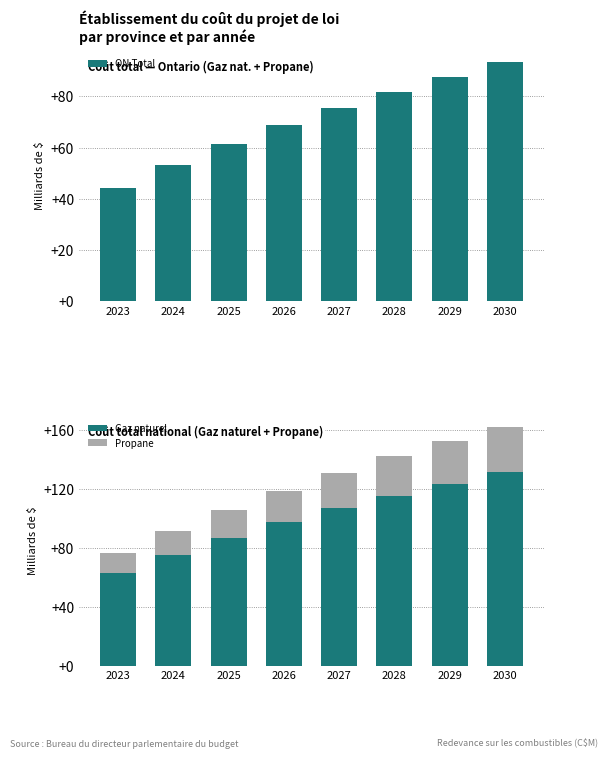

Between 2024 and 2025, which is larger?

2025